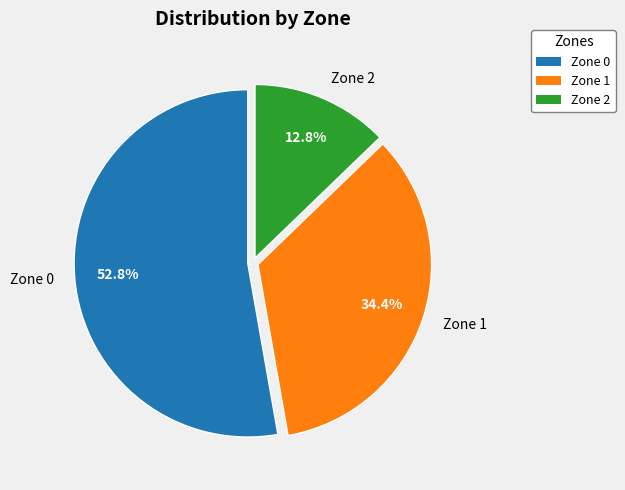

True or false: Zone 0 accounts for 47% of the total.

False